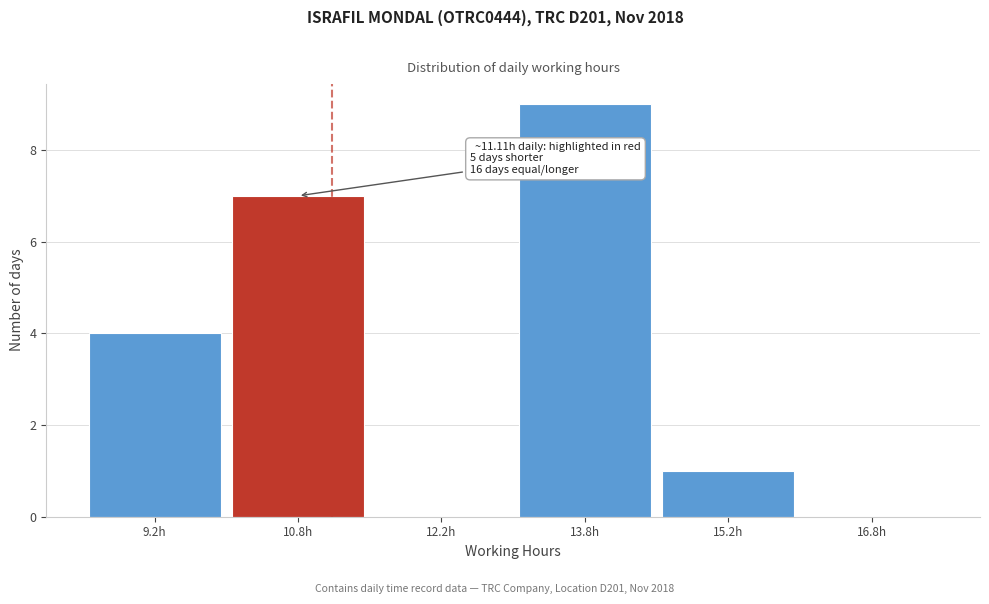

Over which range of the x-axis is the bar tallest?

13.0 to 14.5